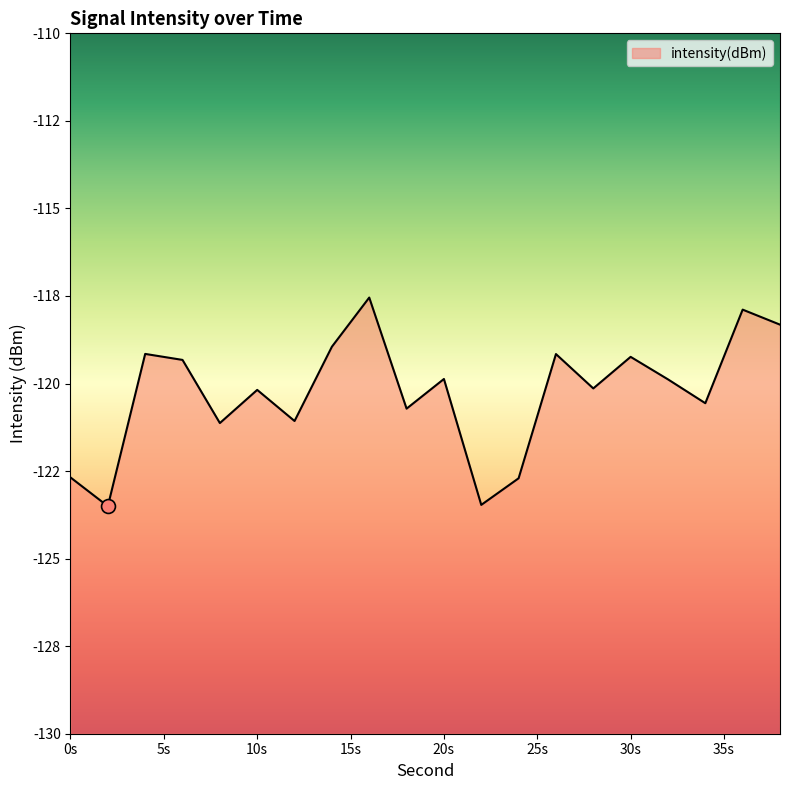

Which category has the lowest value across all series?

2